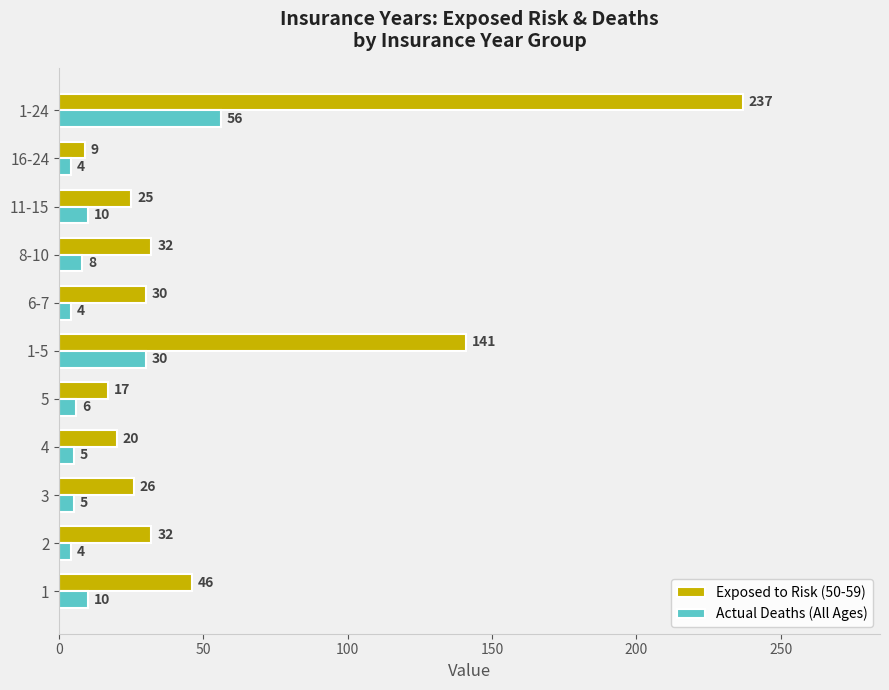

Which series has the largest total across all categories?

Exposed to Risk (50-59)